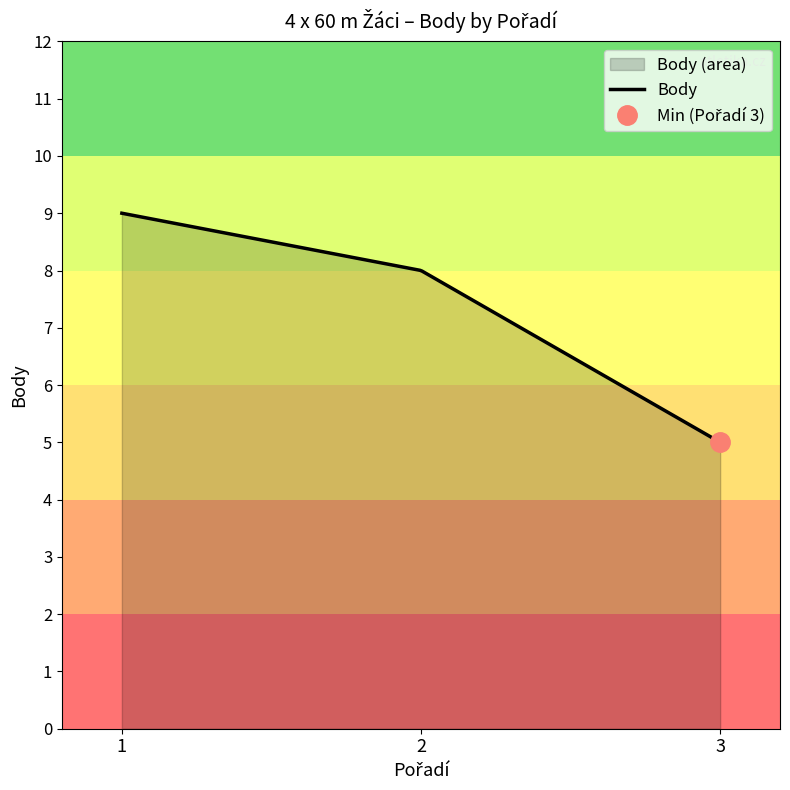

Where does the data first go above 8?

1